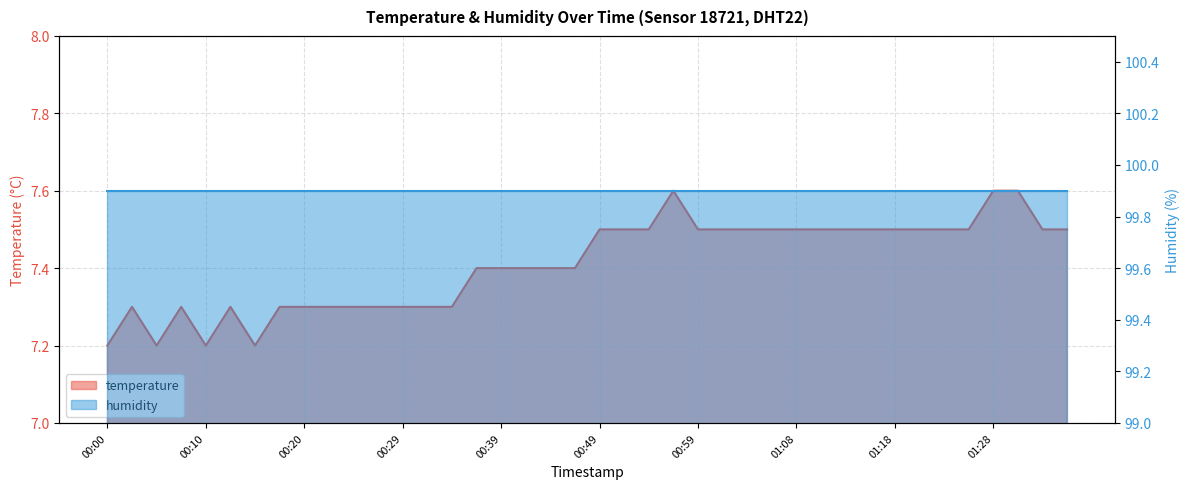

True or false: there are more than 0 points higher than both neighbors.

True